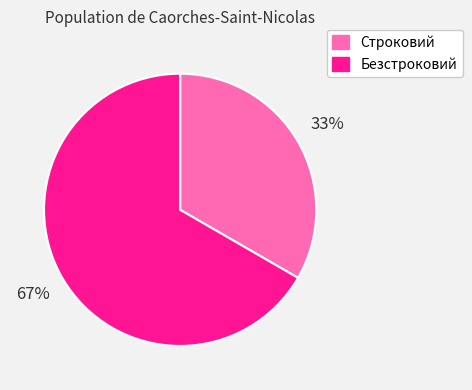

Which slice is the smallest?

Строковий